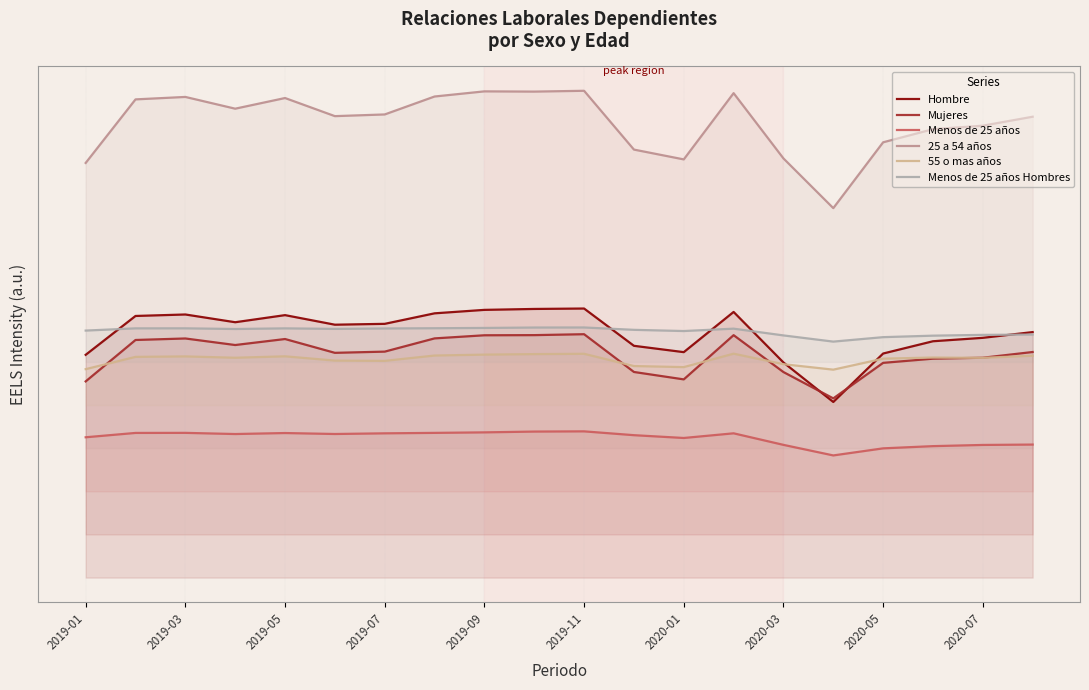

The Hombre series shows 1720276 at 2019-01. True or false?

False